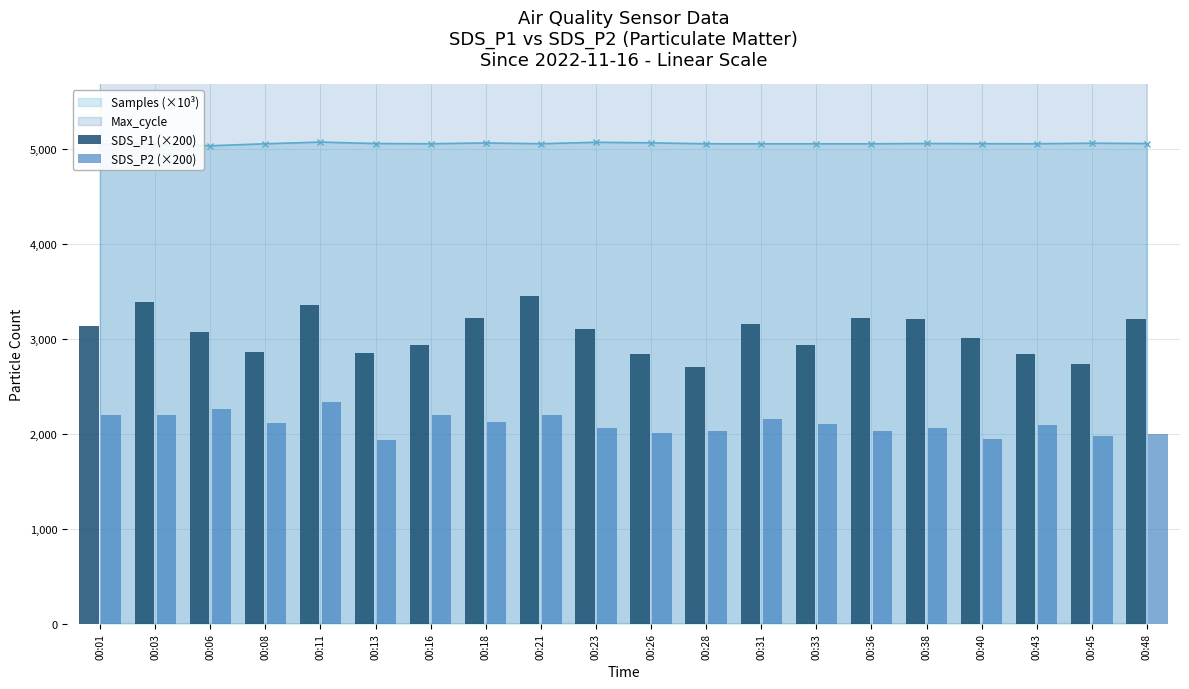

Reading left to right, transcribe all the data shown in this chart.

SDS_P1 (×200): 00:01=3140.0	00:03=3394.0	00:06=3074.0	00:08=2866.0	00:11=3360.0	00:13=2854.0	00:16=2940.0	00:18=3226.0	00:21=3454.0	00:23=3100.0	00:26=2846.0	00:28=2700.0	00:31=3160.0	00:33=2940.0	00:36=3226.0	00:38=3214.0	00:40=3006.0	00:43=2840.0	00:45=2734.0	00:48=3214.0
SDS_P2 (×200): 00:01=2194.0	00:03=2200.0	00:06=2260.0	00:08=2114.0	00:11=2340.0	00:13=1934.0	00:16=2194.0	00:18=2120.0	00:21=2194.0	00:23=2060.0	00:26=2014.0	00:28=2034.0	00:31=2160.0	00:33=2106.0	00:36=2026.0	00:38=2066.0	00:40=1946.0	00:43=2094.0	00:45=1974.0	00:48=1994.0